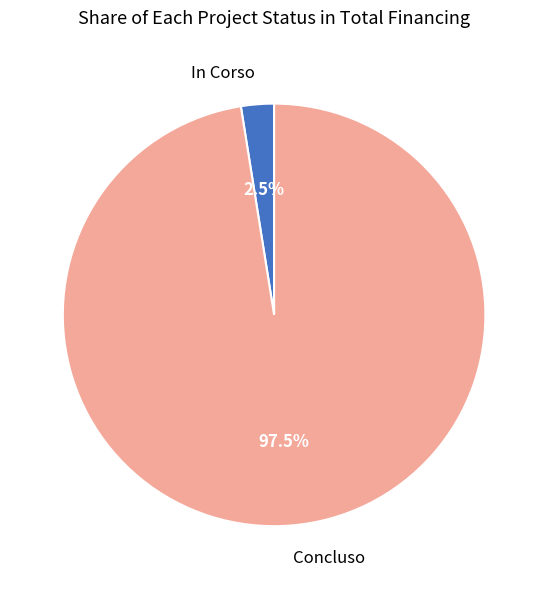

Which category has the biggest portion of the pie?

Concluso